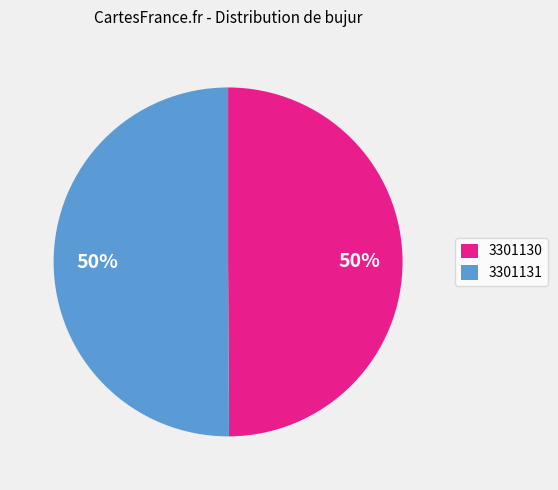

To the nearest percent, what portion does 3301130 represent?

50%